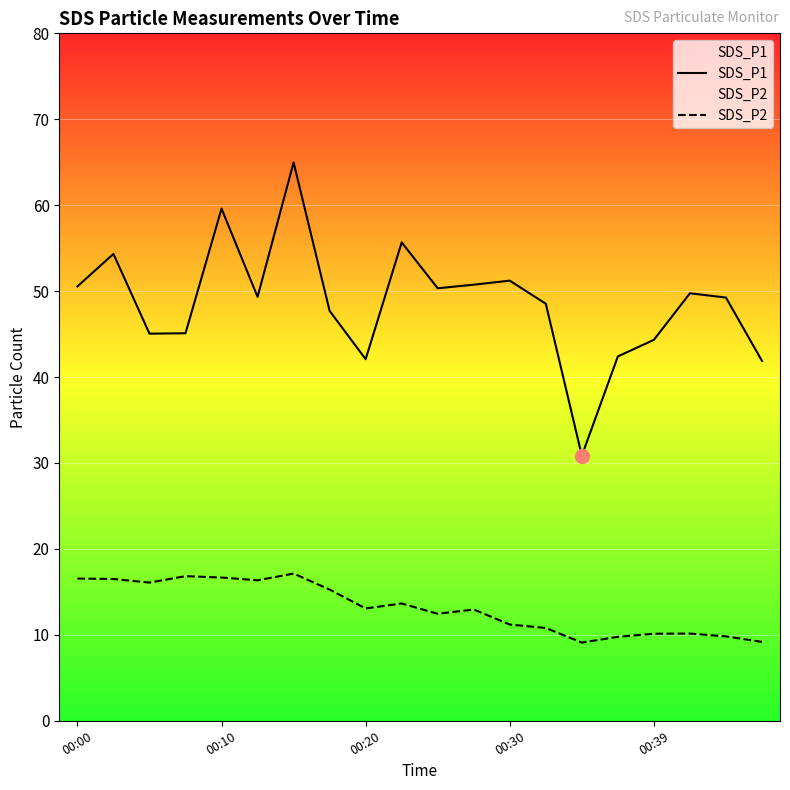

Which series has the largest total across all categories?

SDS_P1